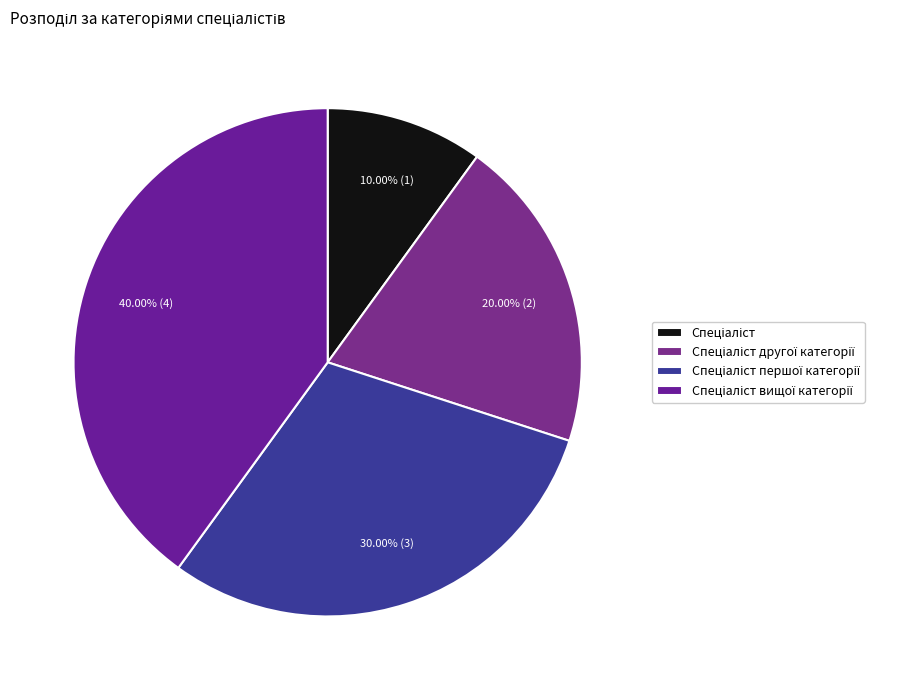

To the nearest percent, what is the average slice percentage?

25%